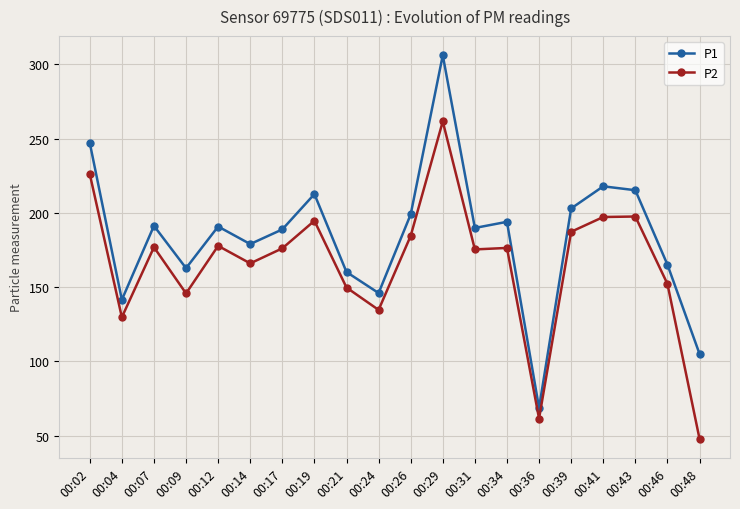

What are all the series names shown in the legend?

P1, P2